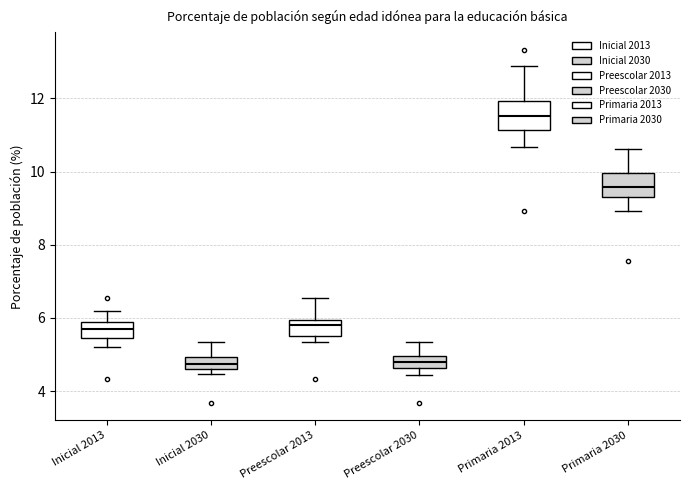

Where does the lower whisker of the box for Primaria 2030 end on the y-axis? The values are not printed on the chart, so give them approximately, as read against the axis.

9.0